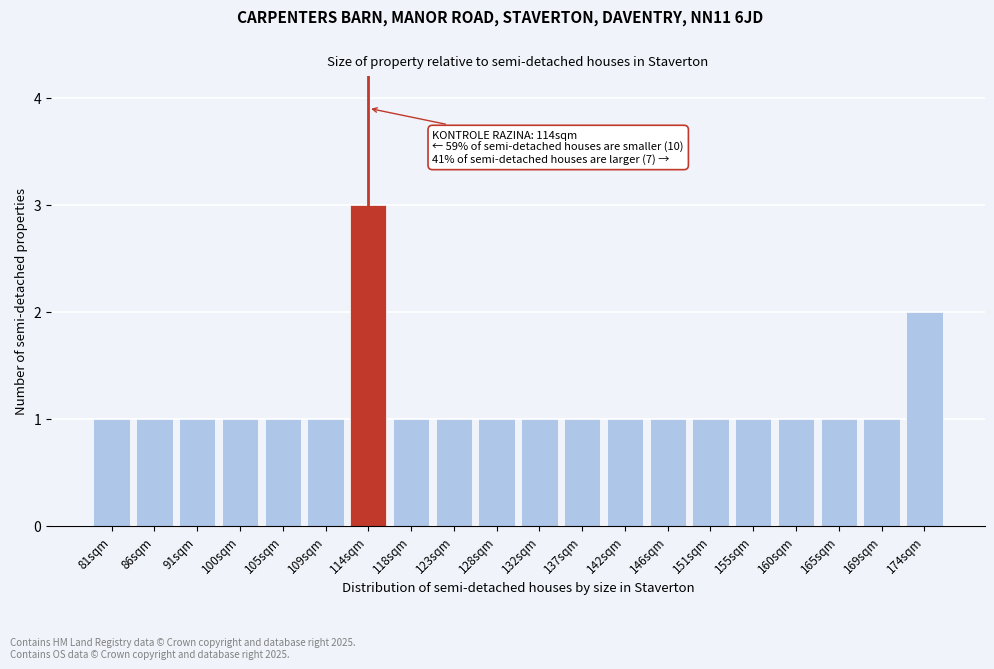

Reading left to right, list all the values displayed in this chart.

81sqm=1	86sqm=1	91sqm=1	100sqm=1	105sqm=1	109sqm=1	114sqm=3	118sqm=1	123sqm=1	128sqm=1	132sqm=1	137sqm=1	142sqm=1	146sqm=1	151sqm=1	155sqm=1	160sqm=1	165sqm=1	169sqm=1	174sqm=2